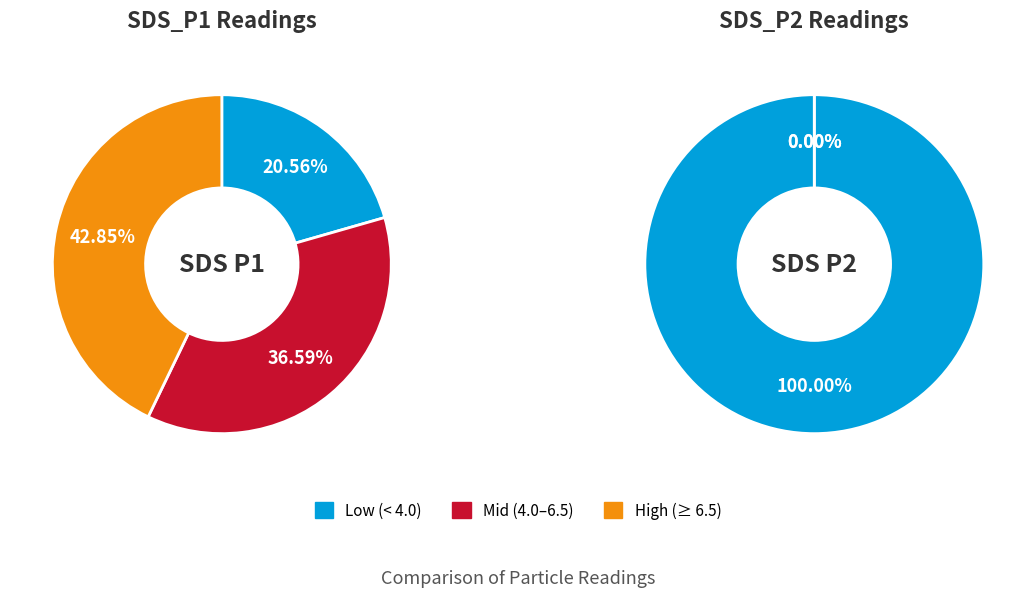

Rank the series by their average value, from highest to lowest.

SDS_P1, SDS_P2